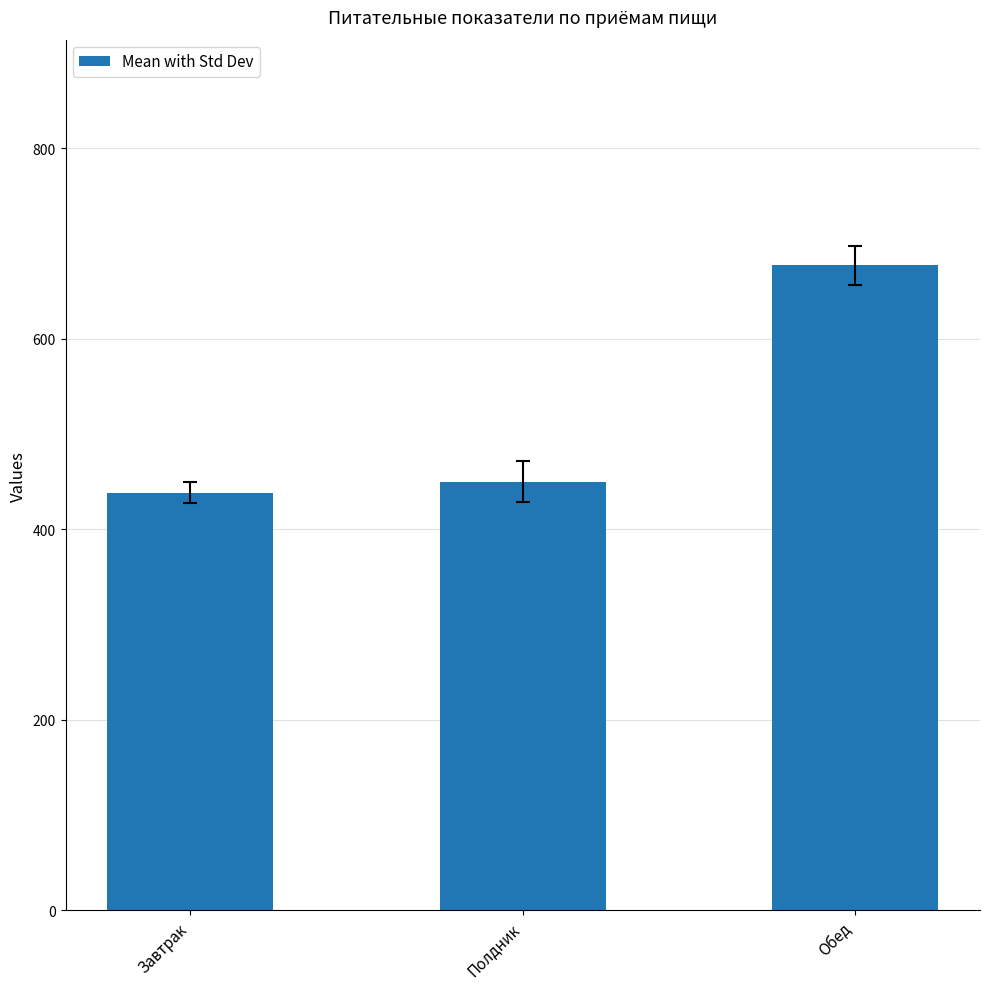

Reading left to right, list all the values displayed in this chart.

438.3	450.0	676.9